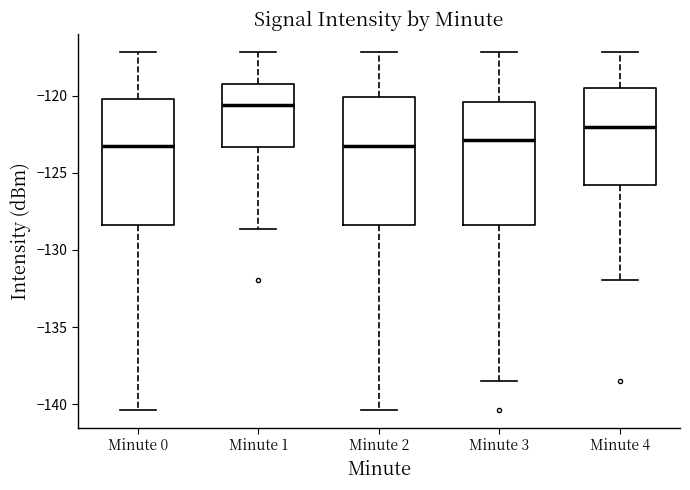

Reading left to right, read every box against the y-axis: the position of its median line, the range the box covers, and the ends of its whiskers. The values are not printed on the chart, so give them approximately, as read against the axis.

Minute 0: median -123.0, box -128.5 to -120.0, whiskers -140.5 to -117.0
Minute 1: median -120.5, box -123.5 to -119.5, whiskers -128.5 to -117.0
Minute 2: median -123.0, box -128.5 to -120.0, whiskers -140.5 to -117.0
Minute 3: median -123.0, box -128.5 to -120.5, whiskers -138.5 to -117.0
Minute 4: median -122.0, box -126.0 to -119.5, whiskers -132.0 to -117.0